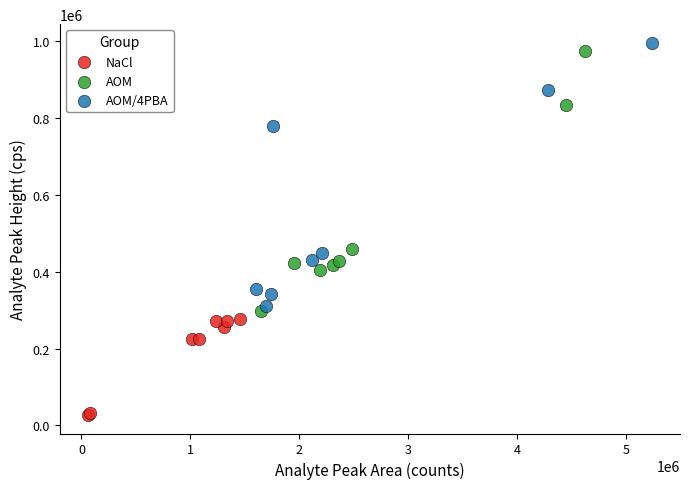

What are all the series names shown in the legend?

NaCl, AOM, AOM/4PBA